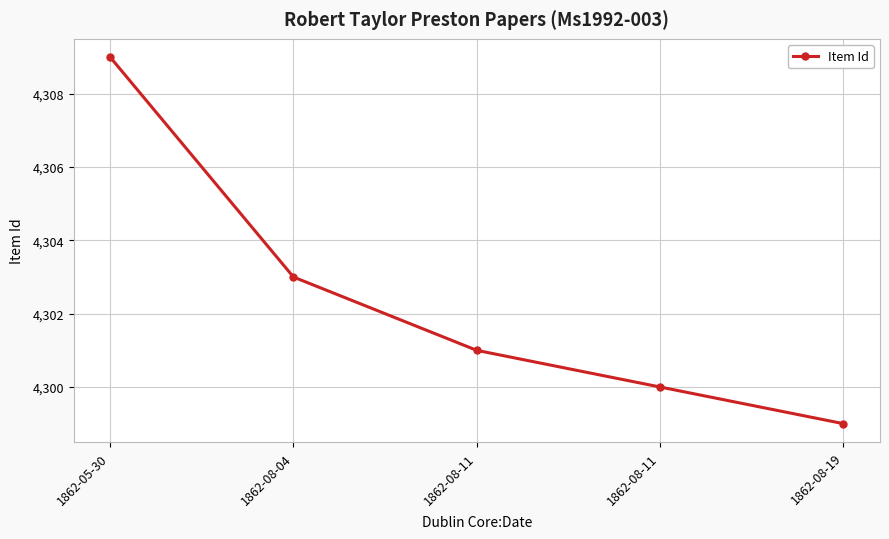

How many data points does each series have?

5